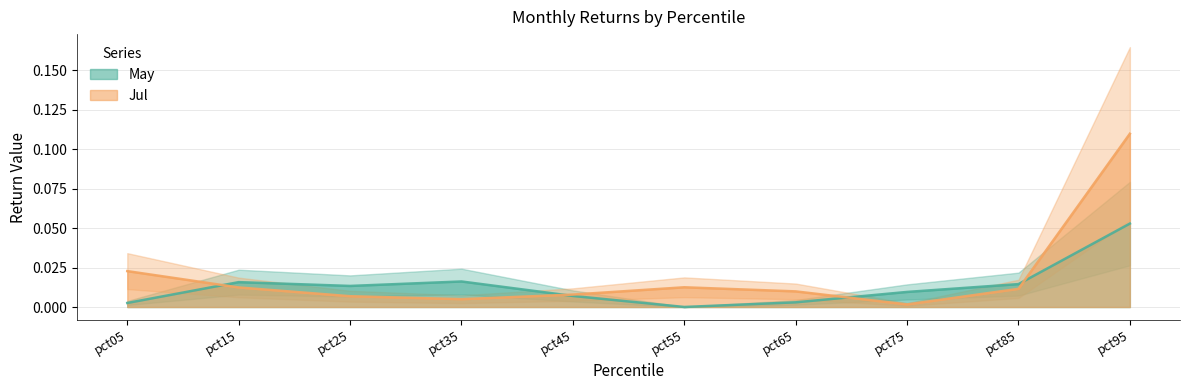

Reading right to left, extract all data points from this chart.

May: 0.1	0.0	0.0	0.0	0.0	0.0	0.0	0.0	0.0	0.0
Jul: 0.1	0.0	0.0	0.0	0.0	0.0	0.0	0.0	0.0	0.0